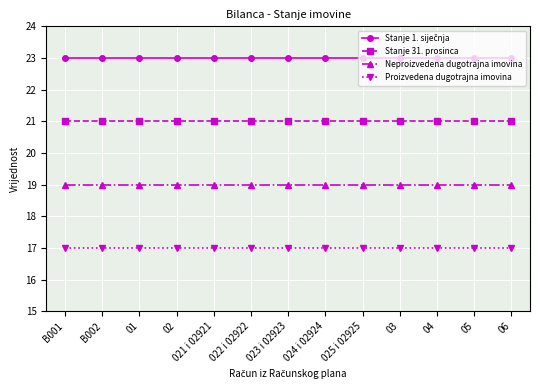

The value of Neproizvedena dugotrajna imovina at 01 is 31. True or false?

False